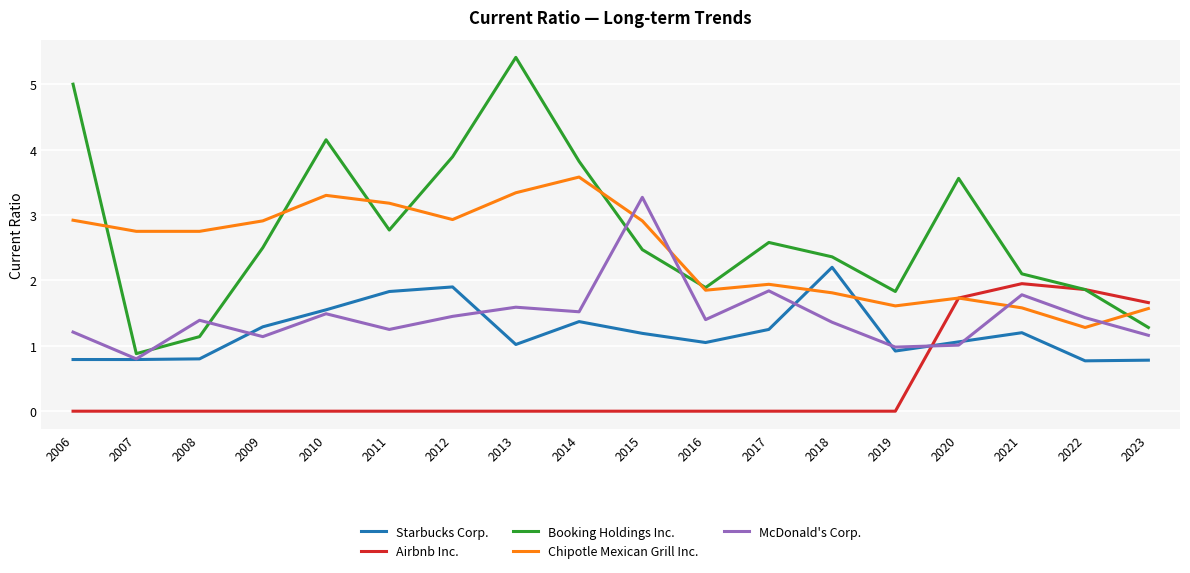

What is the difference between the Starbucks Corp. values at 2015 and 2022?

0.4